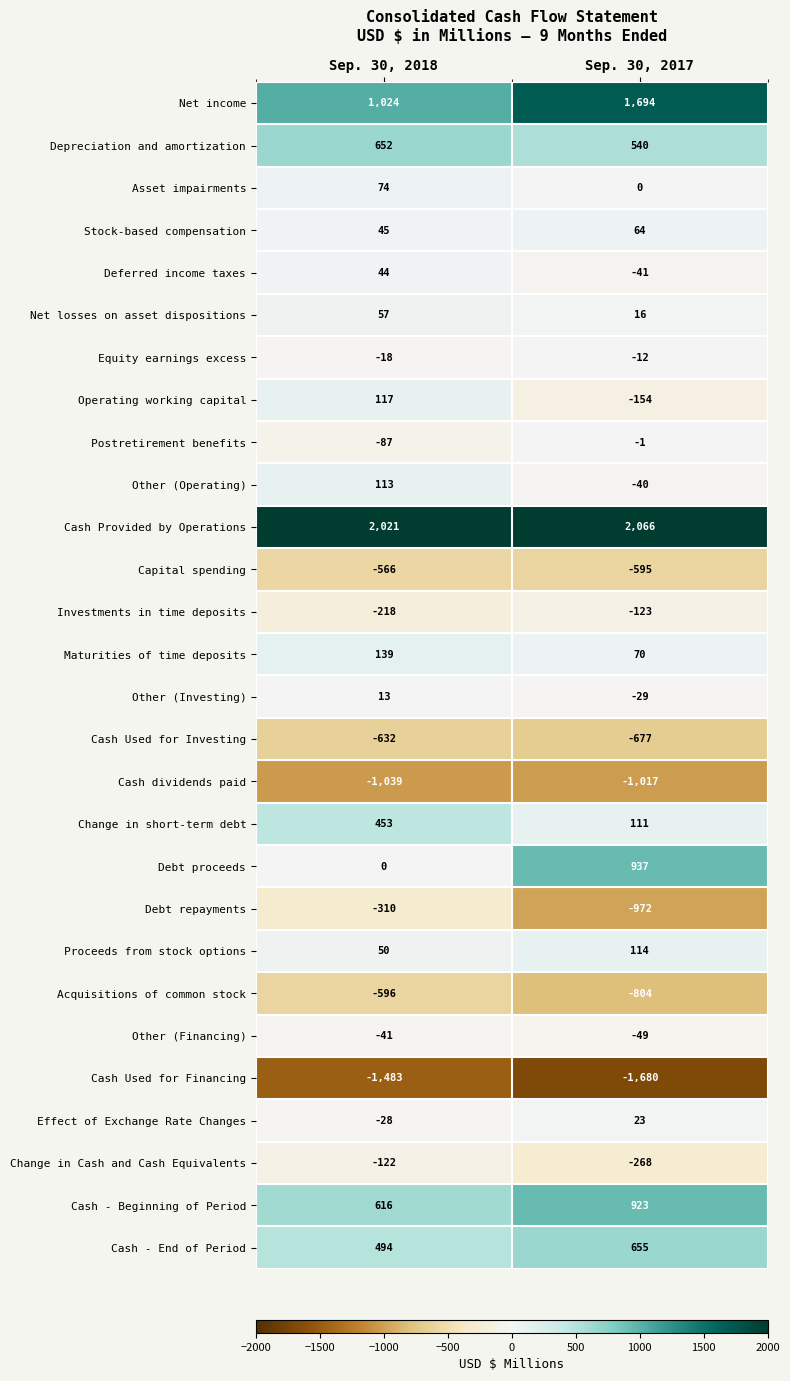

True or false: Cash dividends paid has a value of -1039 at Sep. 30, 2018.

True